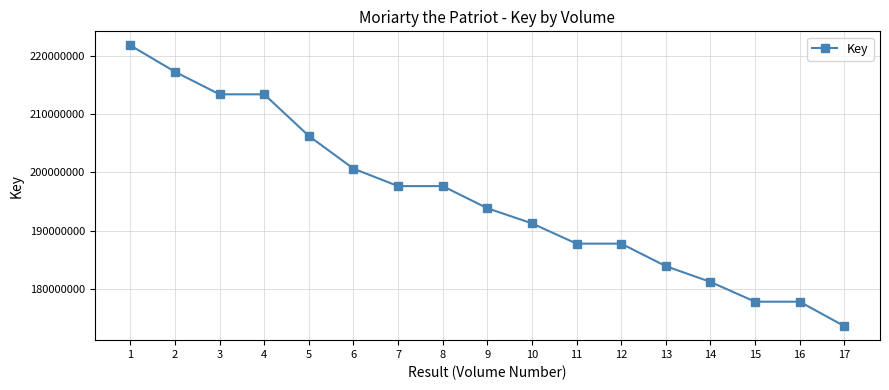

Is it true that the value at 12 is 115460198?

False